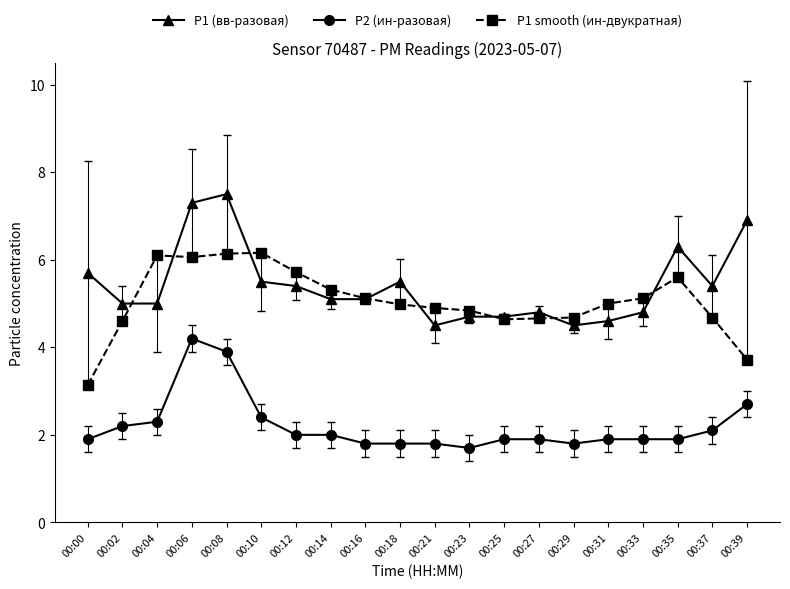

Is the value of P1 (вв-разовая) at 00:33 greater than the value of P2 (ин-разовая) at 00:33?

Yes